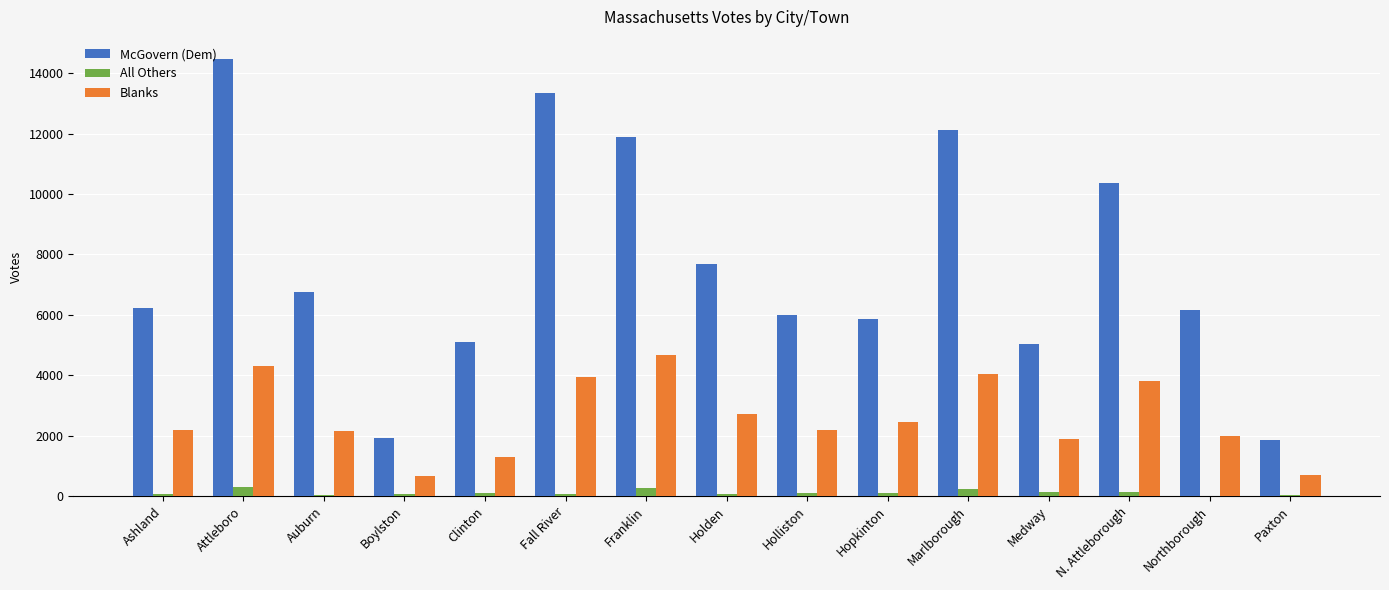

At which label is McGovern (Dem) closest to 8174?

Holden